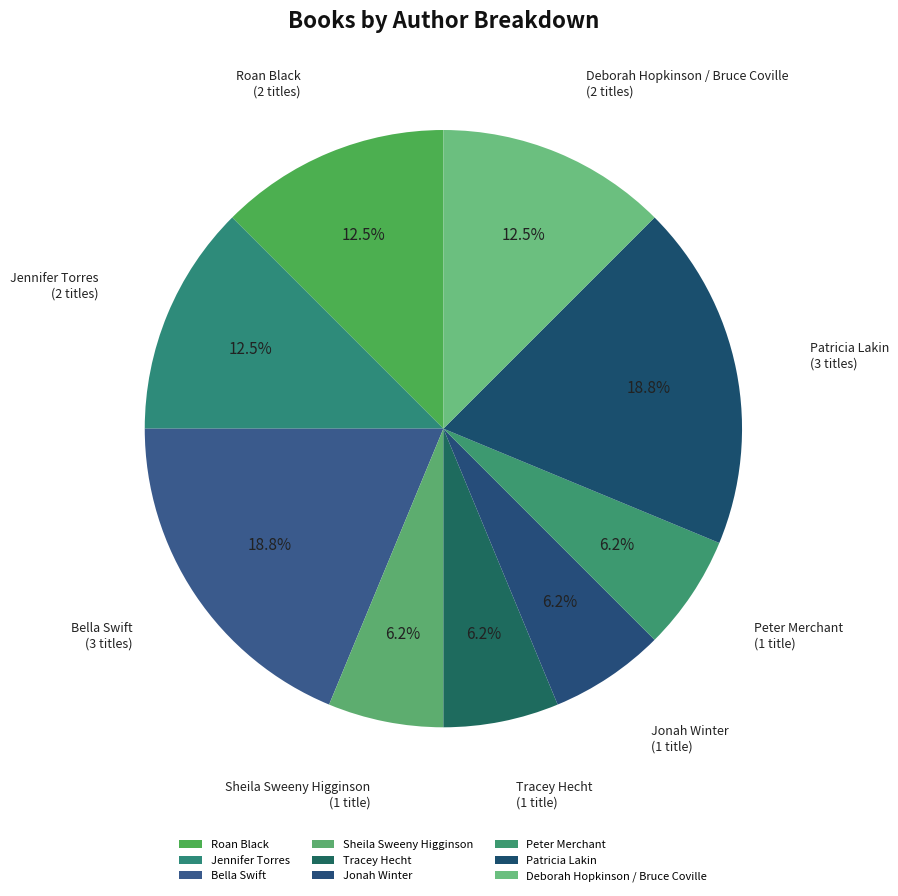

Does any single category account for the majority?

No